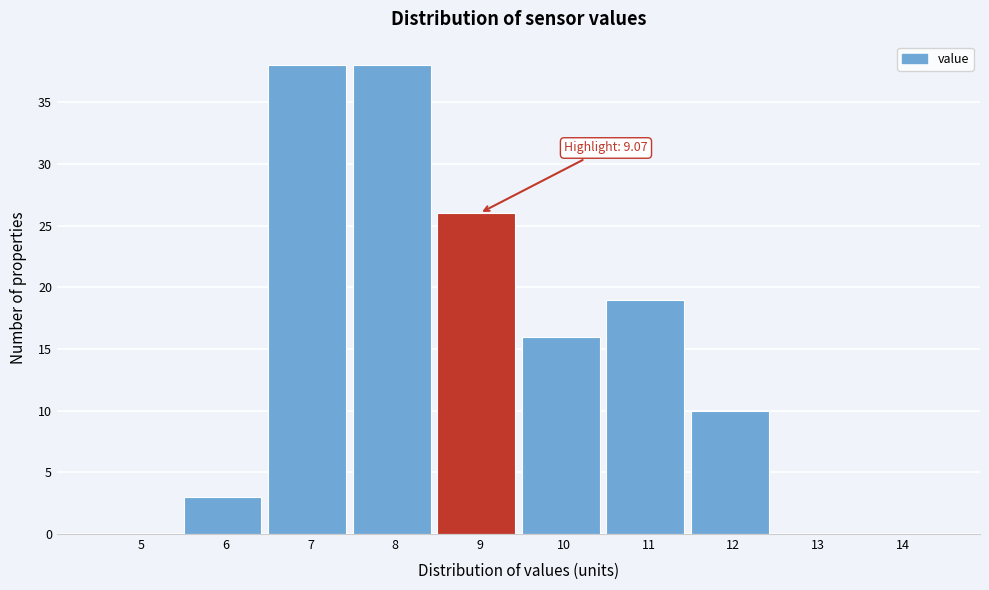

Reading left to right, what are all the values shown in this chart?

5=0	6=3	7=38	8=38	9=26	10=16	11=19	12=10	13=0	14=0